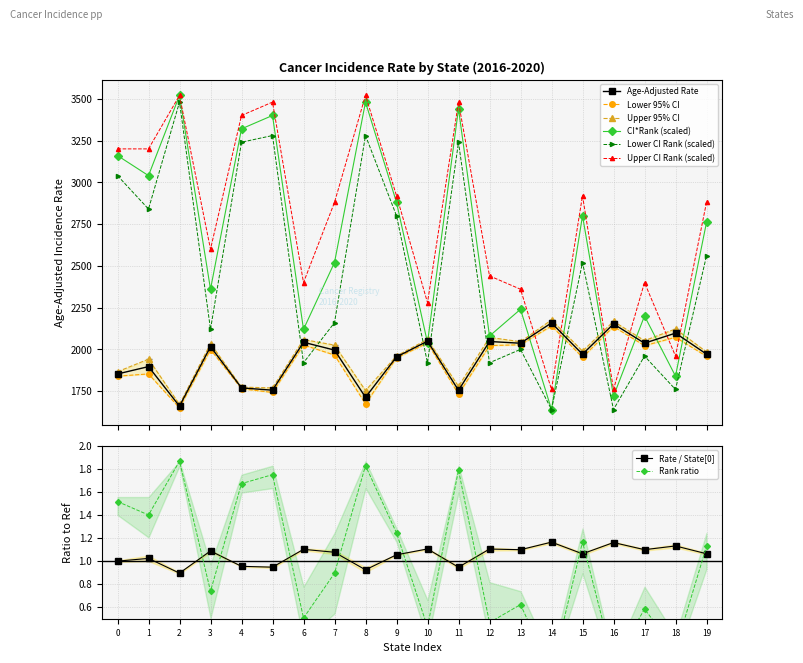

What is the value of the CI*Rank (scaled) point at the 13th from the left?

2080.0